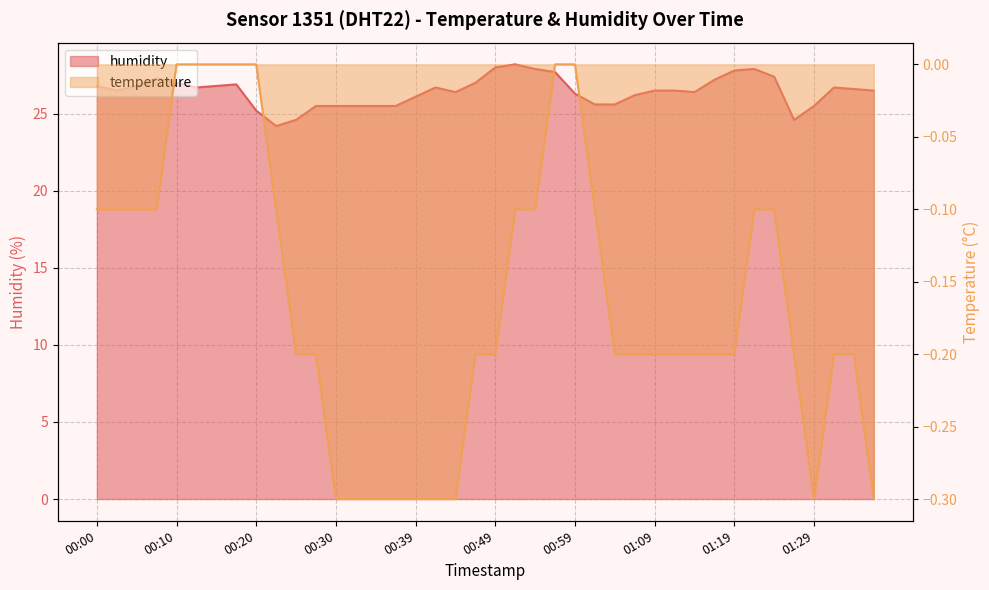

What is the sum of all temperature values?

-6.5